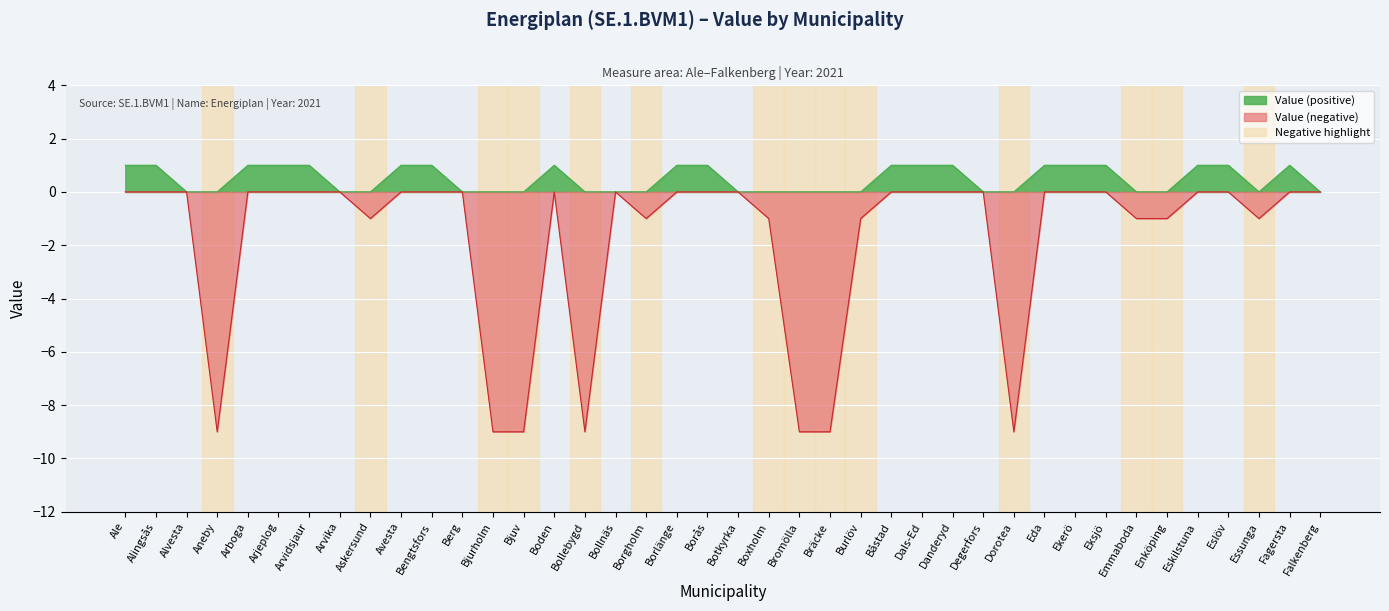

True or false: the data shows -6 at Degerfors.

False